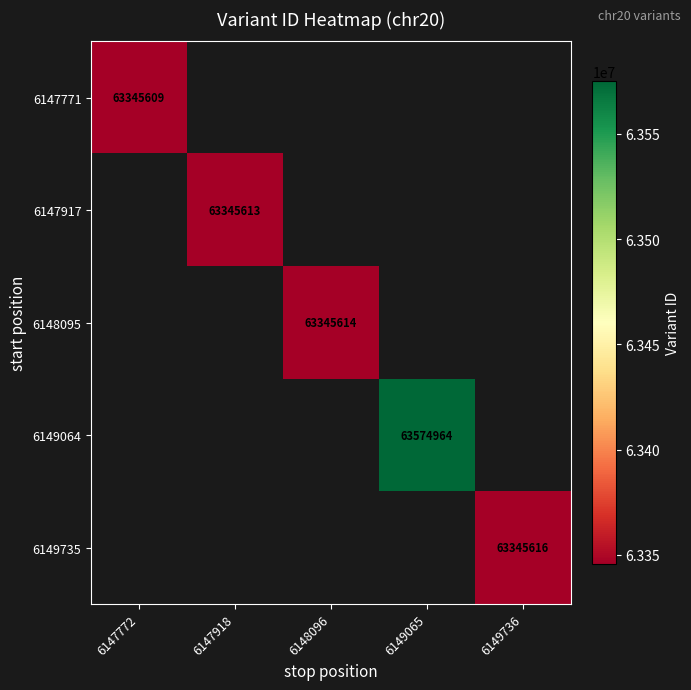

The value of 6147771 at 6147772 is 107392799. True or false?

False